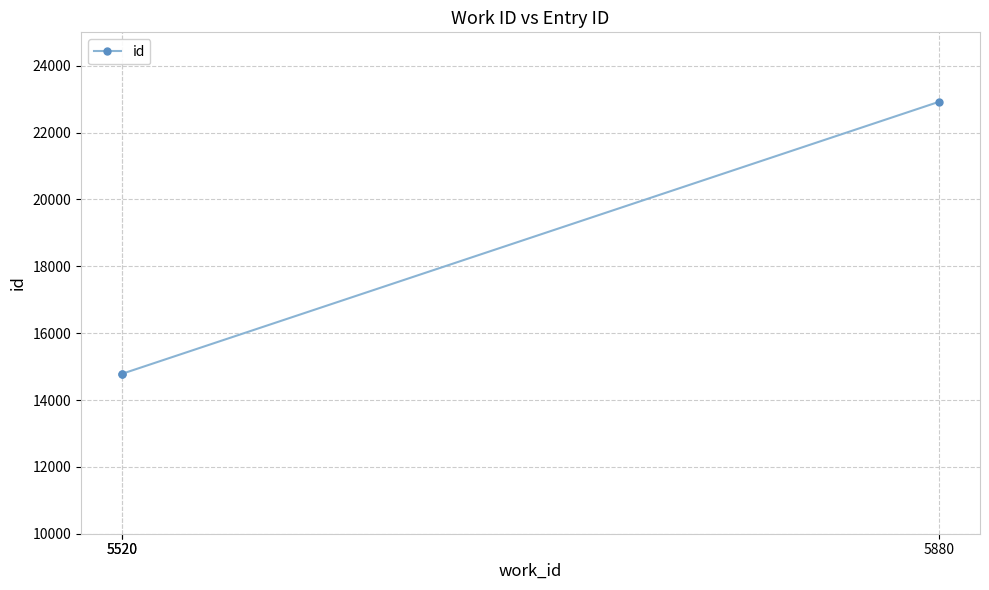

How many values exceed 14783?

1